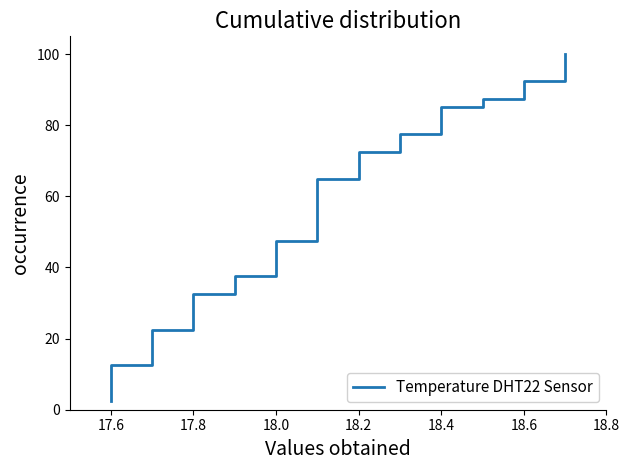

How many series are shown in this chart?

1